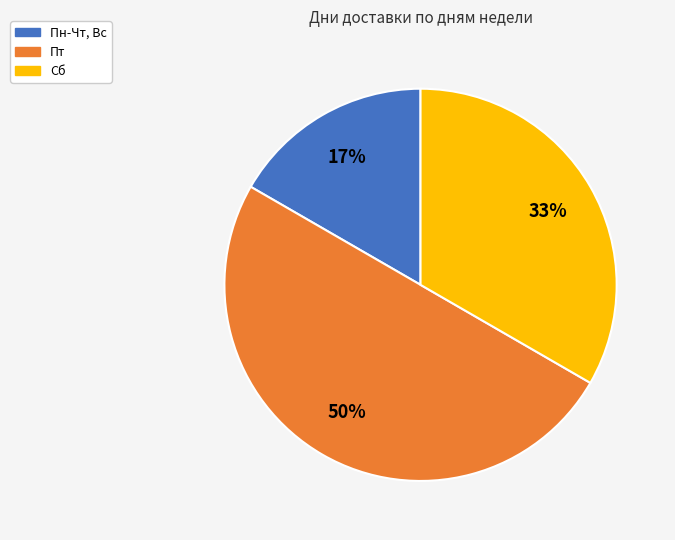

Between Пт and Сб, which is larger?

Пт